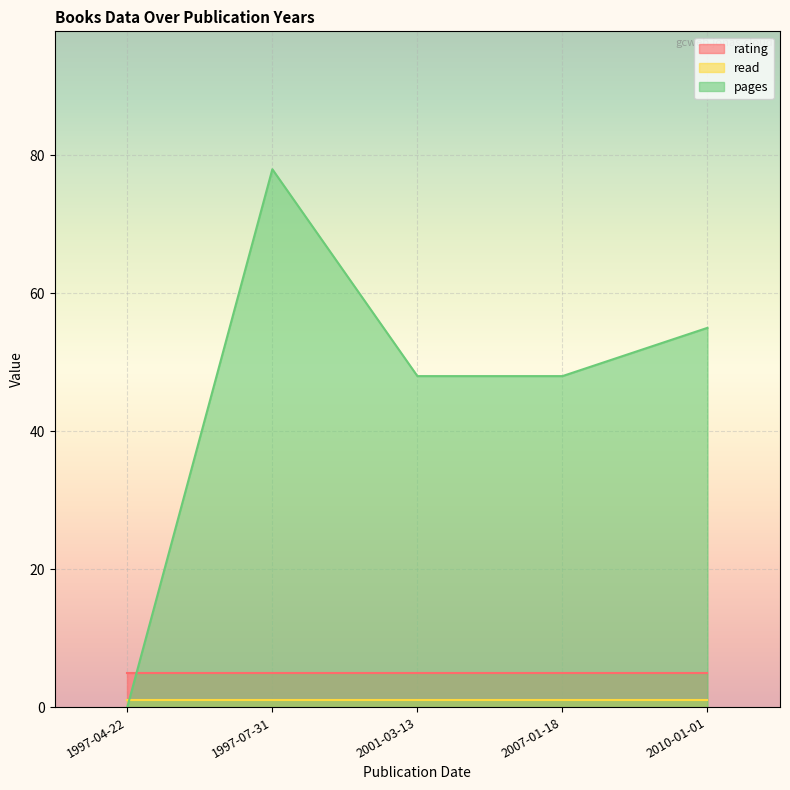

Which series has the largest range (max minus min)?

pages